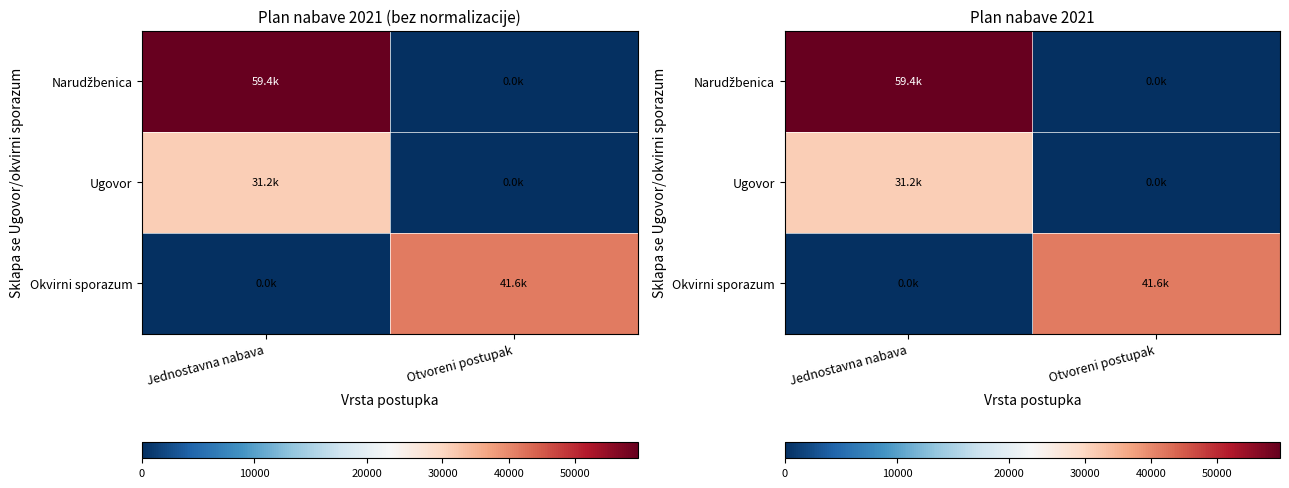

What is the total value across all series at Otvoreni postupak?

41600